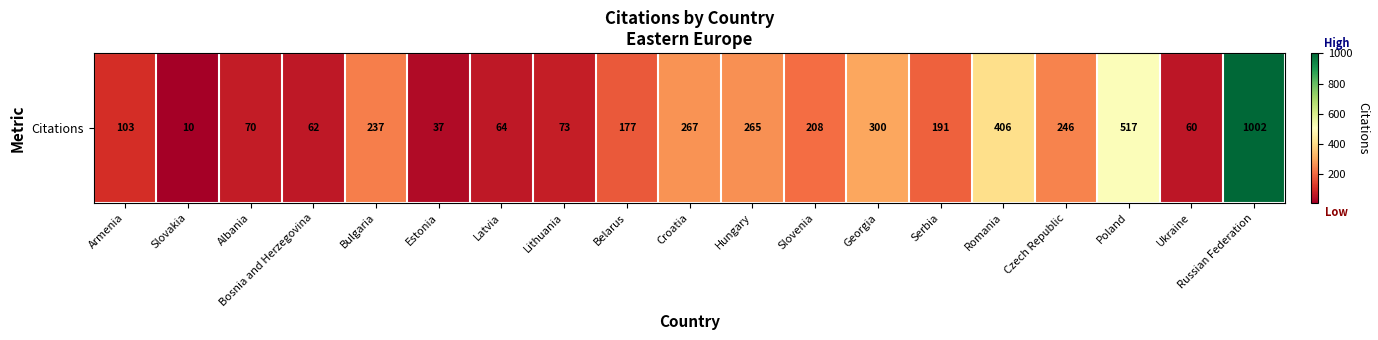

What is the sum of all values?

4295